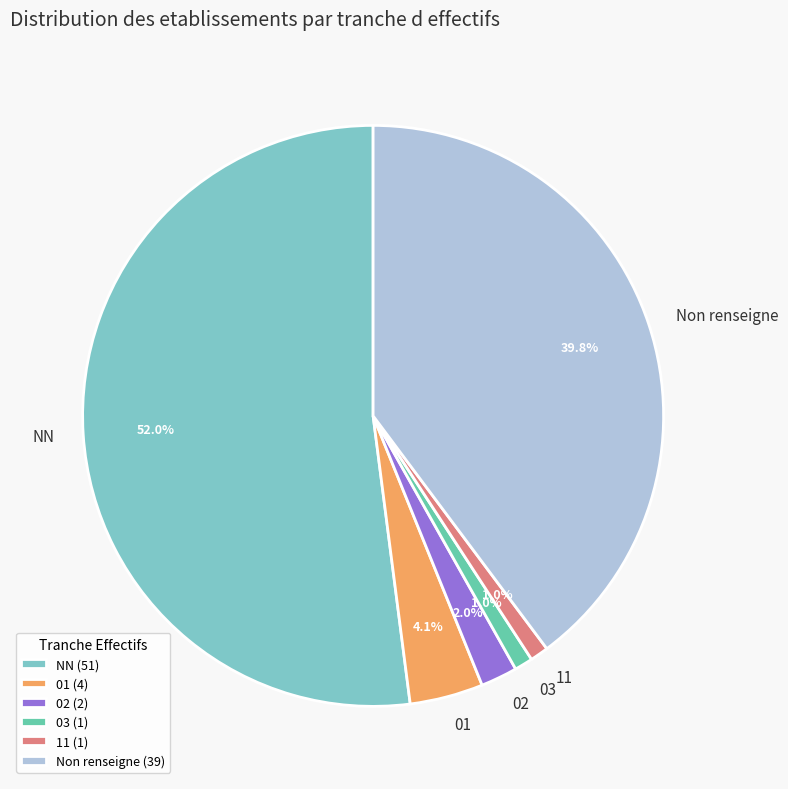

Does any single category account for the majority?

Yes